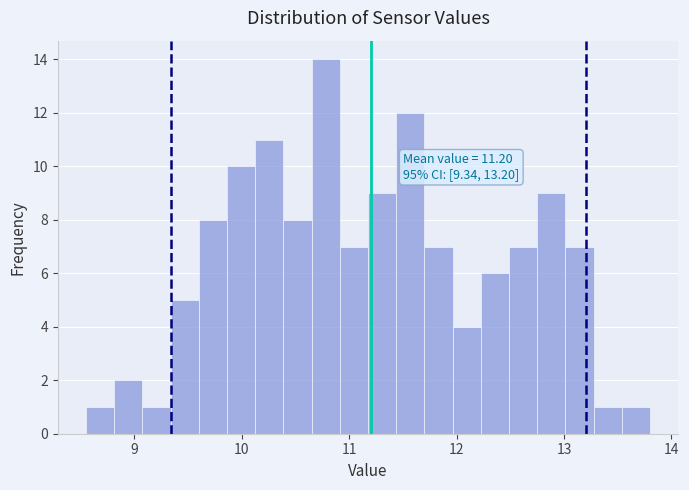

Around what value on the x-axis is the tallest bar? Give the approximate position of its centre, as read against the axis.

10.8